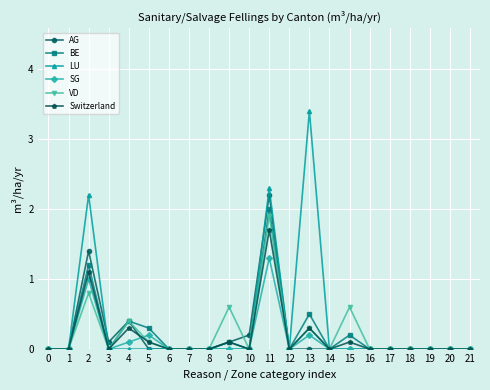

At which category is the sum across all series the highest?

11